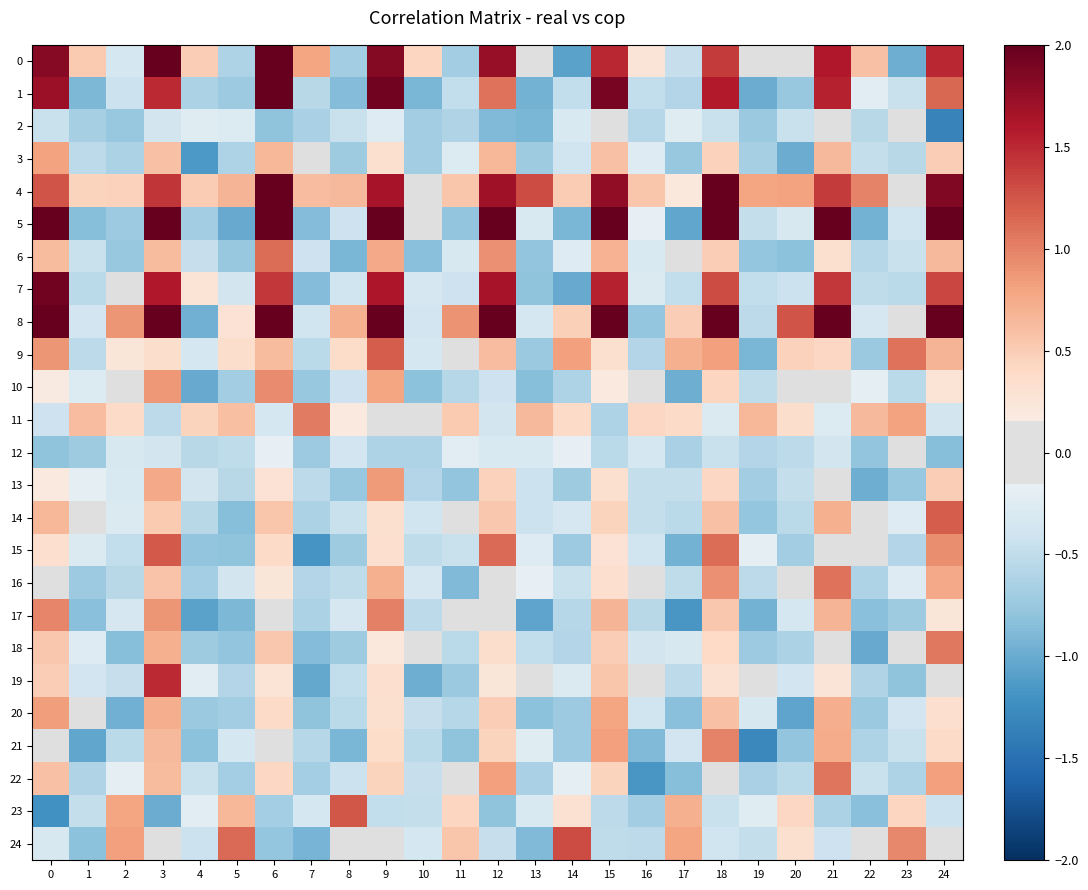

Reading right to left, extract all data points from this chart.

0: 24=1.5	23=-1.0	22=0.6	21=1.6	20=-0.1	19=0.1	18=1.4	17=-0.5	16=0.3	15=1.5	14=-1.1	13=-0.0	12=1.7	11=-0.7	10=0.4	9=1.8	8=-0.7	7=0.8	6=2.0	5=-0.6	4=0.5	3=2.0	2=-0.4	1=0.5	0=1.8
1: 24=1.1	23=-0.4	22=-0.2	21=1.5	20=-0.8	19=-1.0	18=1.6	17=-0.6	16=-0.5	15=1.9	14=-0.5	13=-0.9	12=1.1	11=-0.5	10=-0.9	9=1.9	8=-0.9	7=-0.6	6=2.0	5=-0.7	4=-0.6	3=1.5	2=-0.4	1=-0.9	0=1.7
2: 24=-1.3	23=-0.1	22=-0.6	21=-0.1	20=-0.4	19=-0.7	18=-0.4	17=-0.2	16=-0.6	15=-0.1	14=-0.3	13=-0.9	12=-0.9	11=-0.6	10=-0.7	9=-0.3	8=-0.4	7=-0.6	6=-0.8	5=-0.3	4=-0.2	3=-0.4	2=-0.8	1=-0.7	0=-0.5
3: 24=0.5	23=-0.5	22=-0.5	21=0.7	20=-1.0	19=-0.7	18=0.5	17=-0.8	16=-0.3	15=0.6	14=-0.4	13=-0.7	12=0.7	11=-0.3	10=-0.7	9=0.3	8=-0.7	7=-0.1	6=0.7	5=-0.6	4=-1.1	3=0.6	2=-0.6	1=-0.5	0=0.8
4: 24=1.9	23=0.1	22=1.0	21=1.4	20=0.8	19=0.8	18=2.0	17=0.2	16=0.6	15=1.8	14=0.5	13=1.3	12=1.7	11=0.6	10=-0.0	9=1.7	8=0.6	7=0.6	6=2.0	5=0.7	4=0.5	3=1.4	2=0.5	1=0.4	0=1.3
5: 24=2.0	23=-0.4	22=-0.9	21=2.0	20=-0.3	19=-0.5	18=2.0	17=-1.0	16=-0.2	15=2.0	14=-0.9	13=-0.3	12=2.0	11=-0.8	10=-0.1	9=2.0	8=-0.4	7=-0.9	6=2.0	5=-1.0	4=-0.7	3=2.0	2=-0.7	1=-0.8	0=2.0
6: 24=0.6	23=-0.4	22=-0.6	21=0.3	20=-0.8	19=-0.8	18=0.5	17=0.0	16=-0.3	15=0.7	14=-0.3	13=-0.8	12=0.9	11=-0.3	10=-0.8	9=0.8	8=-0.9	7=-0.4	6=1.1	5=-0.8	4=-0.5	3=0.6	2=-0.8	1=-0.4	0=0.6
7: 24=1.3	23=-0.5	22=-0.5	21=1.4	20=-0.4	19=-0.5	18=1.3	17=-0.5	16=-0.3	15=1.5	14=-1.0	13=-0.8	12=1.7	11=-0.4	10=-0.3	9=1.6	8=-0.4	7=-0.9	6=1.4	5=-0.4	4=0.3	3=1.6	2=-0.1	1=-0.5	0=1.9
8: 24=2.0	23=0.1	22=-0.3	21=2.0	20=1.3	19=-0.5	18=2.0	17=0.5	16=-0.8	15=2.0	14=0.5	13=-0.4	12=2.0	11=0.9	10=-0.4	9=2.0	8=0.7	7=-0.4	6=2.0	5=0.3	4=-1.0	3=2.0	2=0.9	1=-0.4	0=2.0
9: 24=0.7	23=1.1	22=-0.7	21=0.4	20=0.5	19=-0.9	18=0.8	17=0.7	16=-0.6	15=0.3	14=0.8	13=-0.7	12=0.6	11=-0.0	10=-0.4	9=1.2	8=0.4	7=-0.5	6=0.6	5=0.3	4=-0.3	3=0.3	2=0.2	1=-0.5	0=0.9
10: 24=0.3	23=-0.5	22=-0.2	21=0.1	20=-0.1	19=-0.5	18=0.4	17=-1.0	16=-0.1	15=0.2	14=-0.6	13=-0.9	12=-0.4	11=-0.6	10=-0.8	9=0.8	8=-0.4	7=-0.8	6=0.9	5=-0.7	4=-1.0	3=0.9	2=0.1	1=-0.3	0=0.2
11: 24=-0.4	23=0.8	22=0.7	21=-0.3	20=0.4	19=0.7	18=-0.3	17=0.4	16=0.4	15=-0.6	14=0.4	13=0.6	12=-0.4	11=0.5	10=-0.0	9=0.1	8=0.2	7=1.0	6=-0.4	5=0.6	4=0.4	3=-0.5	2=0.4	1=0.6	0=-0.4
12: 24=-0.9	23=0.1	22=-0.8	21=-0.4	20=-0.5	19=-0.6	18=-0.5	17=-0.6	16=-0.3	15=-0.5	14=-0.2	13=-0.3	12=-0.3	11=-0.2	10=-0.6	9=-0.6	8=-0.4	7=-0.7	6=-0.2	5=-0.5	4=-0.6	3=-0.4	2=-0.3	1=-0.7	0=-0.8
13: 24=0.5	23=-0.8	22=-1.0	21=0.1	20=-0.5	19=-0.7	18=0.4	17=-0.5	16=-0.5	15=0.3	14=-0.7	13=-0.4	12=0.5	11=-0.8	10=-0.6	9=0.9	8=-0.8	7=-0.5	6=0.3	5=-0.6	4=-0.4	3=0.8	2=-0.3	1=-0.2	0=0.2
14: 24=1.2	23=-0.3	22=-0.1	21=0.7	20=-0.5	19=-0.8	18=0.6	17=-0.5	16=-0.5	15=0.4	14=-0.3	13=-0.4	12=0.5	11=-0.1	10=-0.4	9=0.3	8=-0.5	7=-0.6	6=0.6	5=-0.8	4=-0.6	3=0.5	2=-0.3	1=-0.1	0=0.7
15: 24=0.9	23=-0.6	22=-0.1	21=0.0	20=-0.7	19=-0.2	18=1.1	17=-0.9	16=-0.4	15=0.3	14=-0.7	13=-0.3	12=1.1	11=-0.4	10=-0.5	9=0.3	8=-0.7	7=-1.2	6=0.4	5=-0.8	4=-0.8	3=1.2	2=-0.5	1=-0.3	0=0.3
16: 24=0.8	23=-0.3	22=-0.6	21=1.1	20=0.1	19=-0.5	18=0.9	17=-0.5	16=-0.1	15=0.3	14=-0.4	13=-0.2	12=0.1	11=-0.9	10=-0.3	9=0.7	8=-0.5	7=-0.6	6=0.2	5=-0.4	4=-0.7	3=0.6	2=-0.5	1=-0.7	0=0.1
17: 24=0.2	23=-0.7	22=-0.8	21=0.7	20=-0.3	19=-0.9	18=0.5	17=-1.2	16=-0.6	15=0.7	14=-0.6	13=-1.1	12=0.1	11=-0.1	10=-0.5	9=1.0	8=-0.3	7=-0.6	6=-0.0	5=-0.9	4=-1.1	3=0.9	2=-0.3	1=-0.8	0=1.0
18: 24=1.1	23=-0.1	22=-1.0	21=-0.1	20=-0.6	19=-0.7	18=0.4	17=-0.3	16=-0.4	15=0.5	14=-0.6	13=-0.5	12=0.4	11=-0.5	10=0.0	9=0.2	8=-0.7	7=-0.9	6=0.5	5=-0.8	4=-0.7	3=0.7	2=-0.8	1=-0.3	0=0.5
19: 24=0.1	23=-0.8	22=-0.6	21=0.3	20=-0.4	19=-0.1	18=0.3	17=-0.5	16=-0.1	15=0.6	14=-0.3	13=-0.0	12=0.2	11=-0.7	10=-1.0	9=0.3	8=-0.5	7=-1.0	6=0.3	5=-0.6	4=-0.2	3=1.5	2=-0.5	1=-0.4	0=0.5
20: 24=0.3	23=-0.4	22=-0.7	21=0.7	20=-1.0	19=-0.3	18=0.6	17=-0.8	16=-0.4	15=0.8	14=-0.7	13=-0.8	12=0.5	11=-0.6	10=-0.5	9=0.3	8=-0.5	7=-0.8	6=0.4	5=-0.7	4=-0.7	3=0.7	2=-1.0	1=0.0	0=0.8
21: 24=0.4	23=-0.4	22=-0.6	21=0.7	20=-0.8	19=-1.3	18=1.0	17=-0.4	16=-0.9	15=0.8	14=-0.7	13=-0.2	12=0.4	11=-0.8	10=-0.5	9=0.4	8=-0.9	7=-0.6	6=0.1	5=-0.4	4=-0.8	3=0.6	2=-0.5	1=-1.0	0=0.0
22: 24=0.8	23=-0.6	22=-0.5	21=1.1	20=-0.5	19=-0.7	18=0.0	17=-0.9	16=-1.2	15=0.4	14=-0.2	13=-0.6	12=0.8	11=0.1	10=-0.5	9=0.4	8=-0.4	7=-0.7	6=0.4	5=-0.7	4=-0.4	3=0.6	2=-0.2	1=-0.6	0=0.6
23: 24=-0.4	23=0.4	22=-0.8	21=-0.6	20=0.4	19=-0.2	18=-0.4	17=0.7	16=-0.7	15=-0.5	14=0.3	13=-0.3	12=-0.8	11=0.4	10=-0.5	9=-0.5	8=1.2	7=-0.4	6=-0.7	5=0.7	4=-0.2	3=-1.0	2=0.8	1=-0.5	0=-1.2
24: 24=-0.1	23=1.0	22=0.0	21=-0.4	20=0.3	19=-0.5	18=-0.4	17=0.8	16=-0.5	15=-0.5	14=1.3	13=-0.9	12=-0.5	11=0.5	10=-0.4	9=-0.1	8=0.0	7=-0.9	6=-0.8	5=1.1	4=-0.4	3=-0.1	2=0.8	1=-0.8	0=-0.3